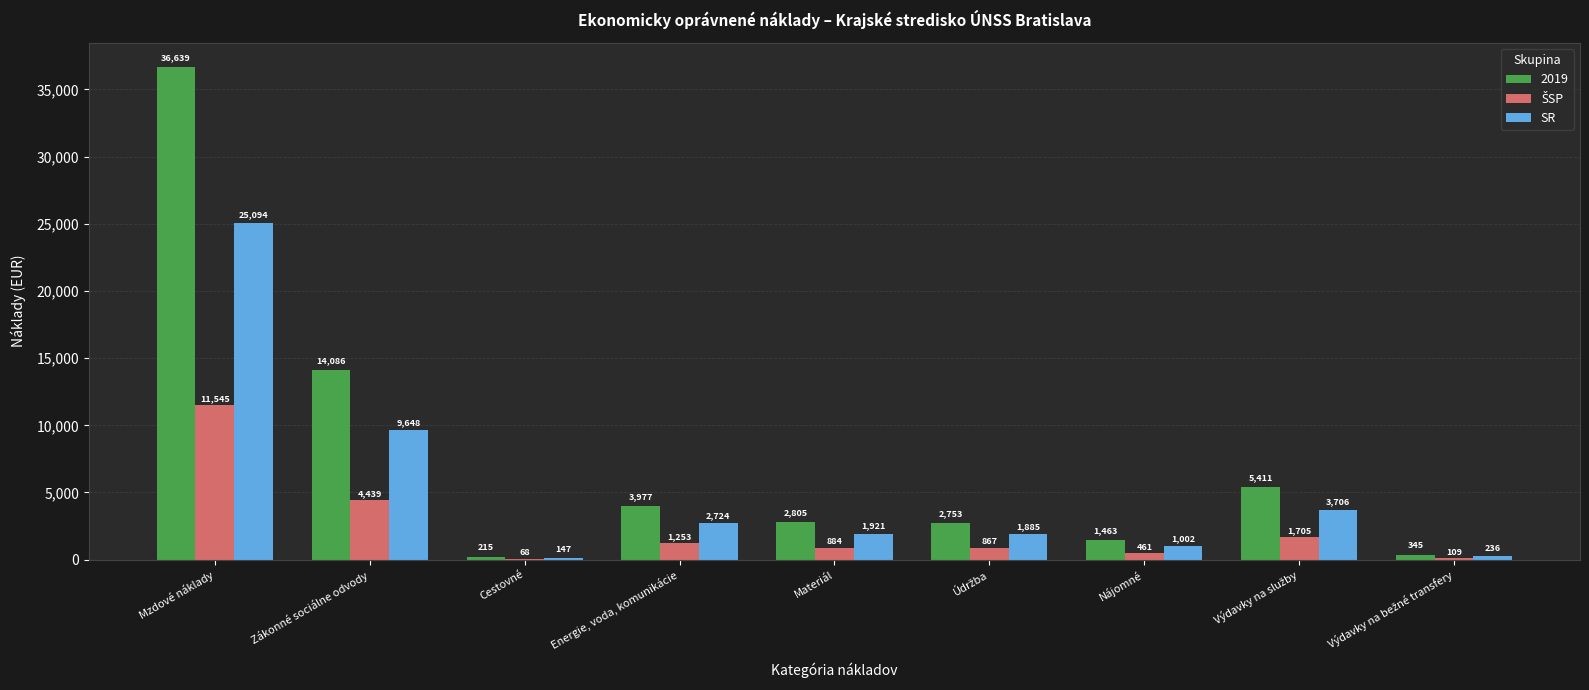

How many series are shown in this chart?

3